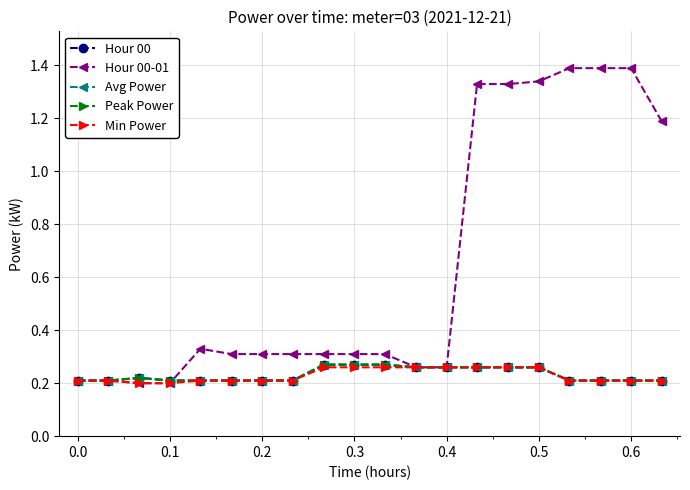

Is this an area chart (filled region under the line)?

No